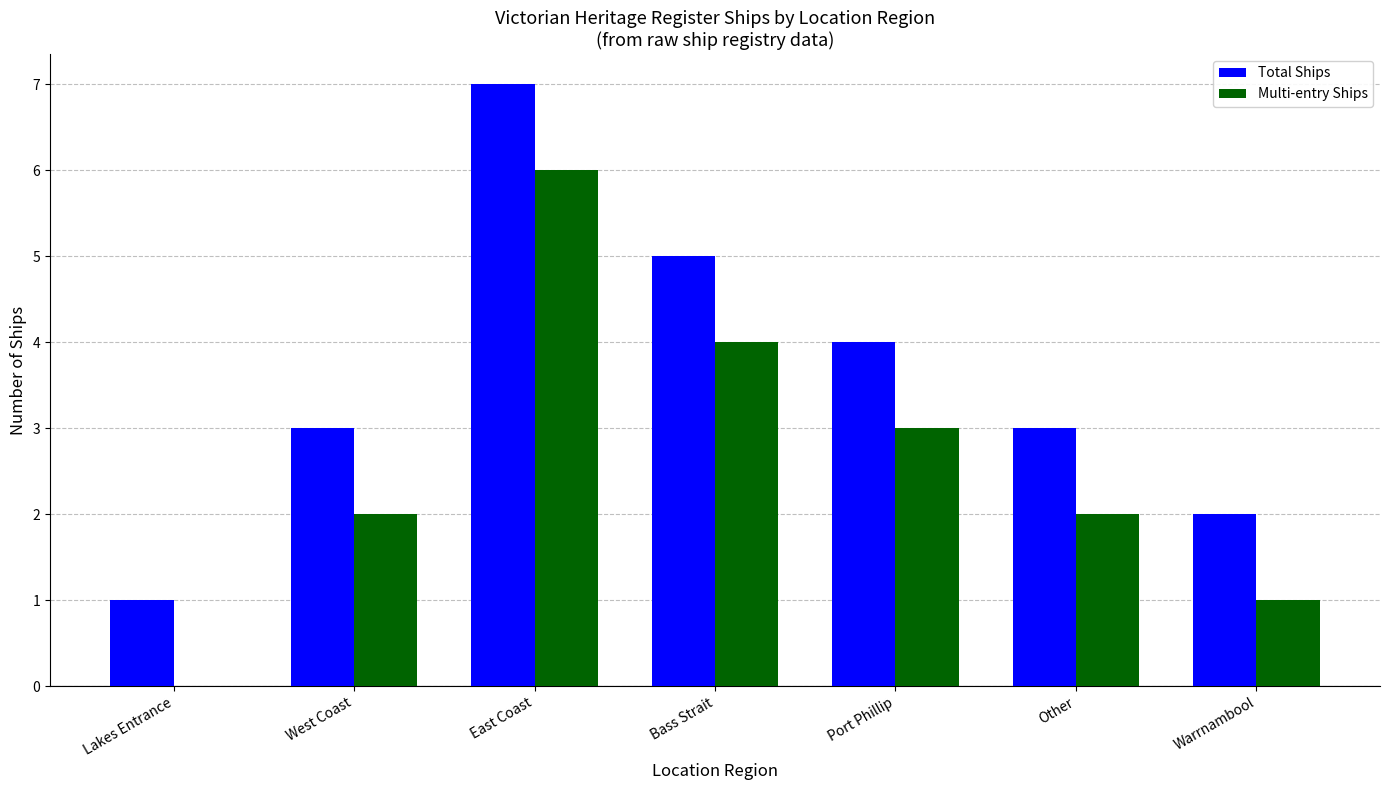

What is the maximum value shown in the chart?

7